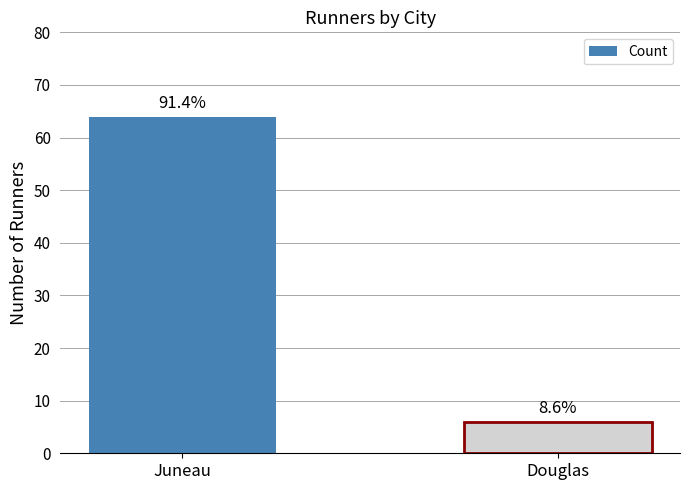

At which category does the chart reach its minimum across all series?

Douglas